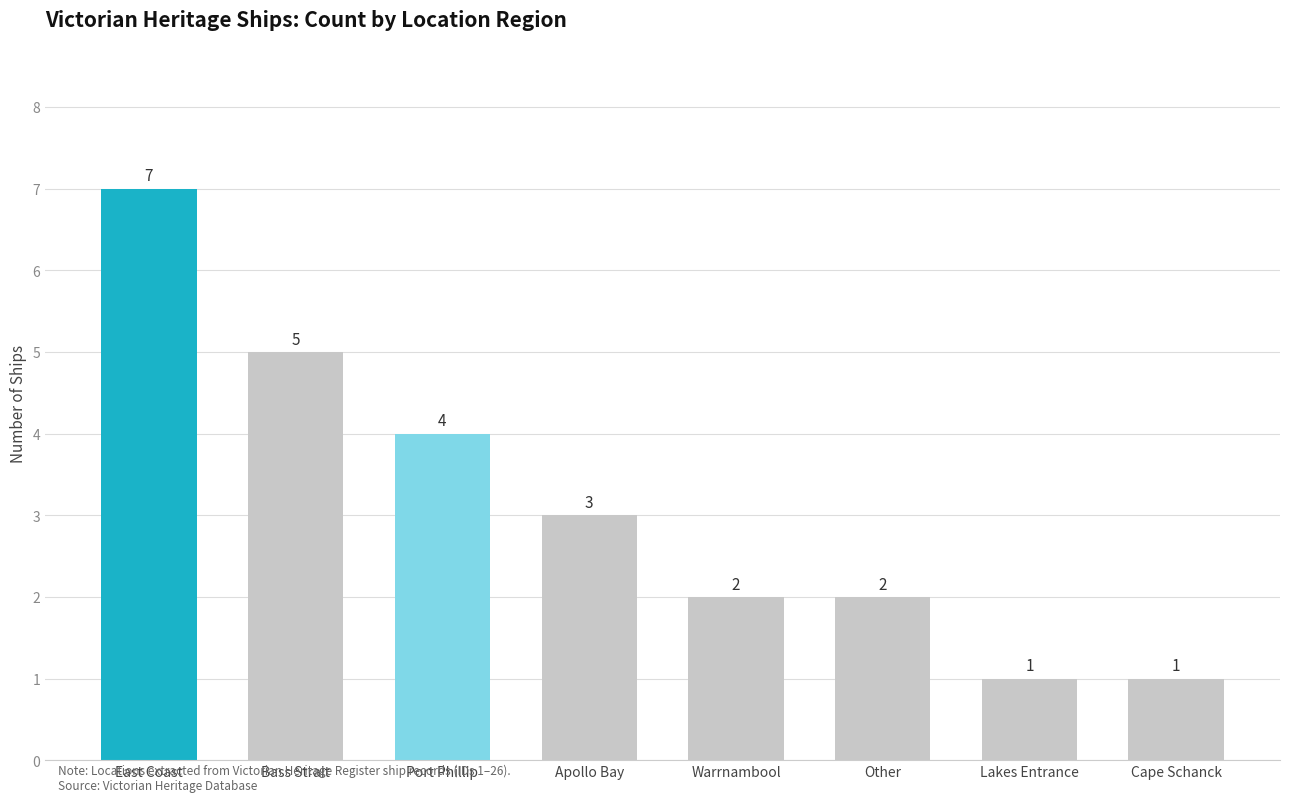

How many data points are less than 3?

4